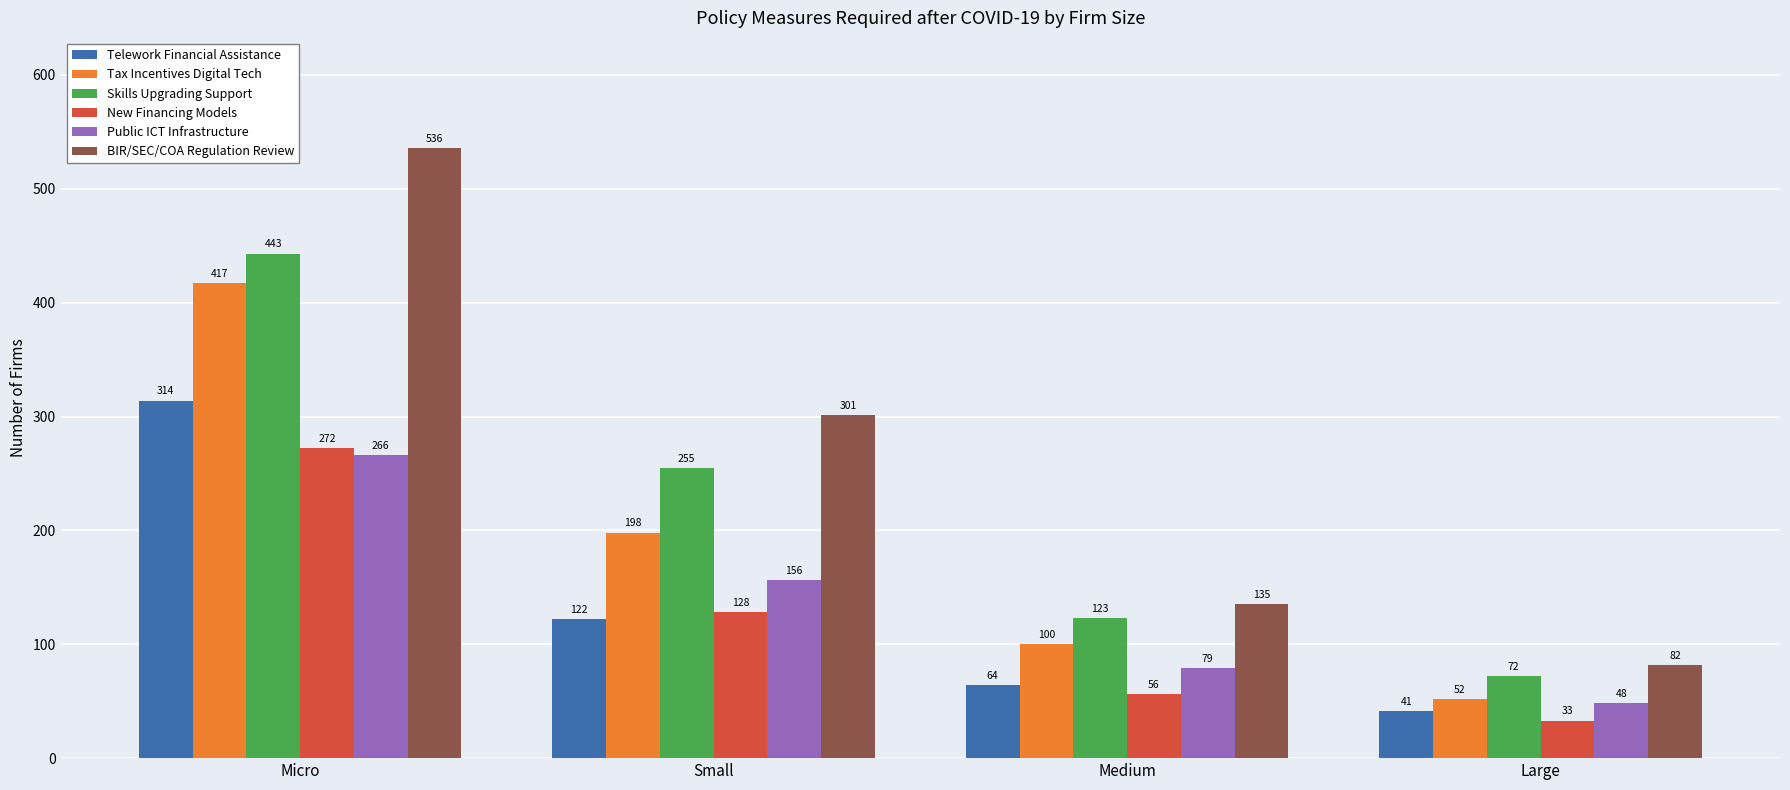

What is the smallest value displayed?

33